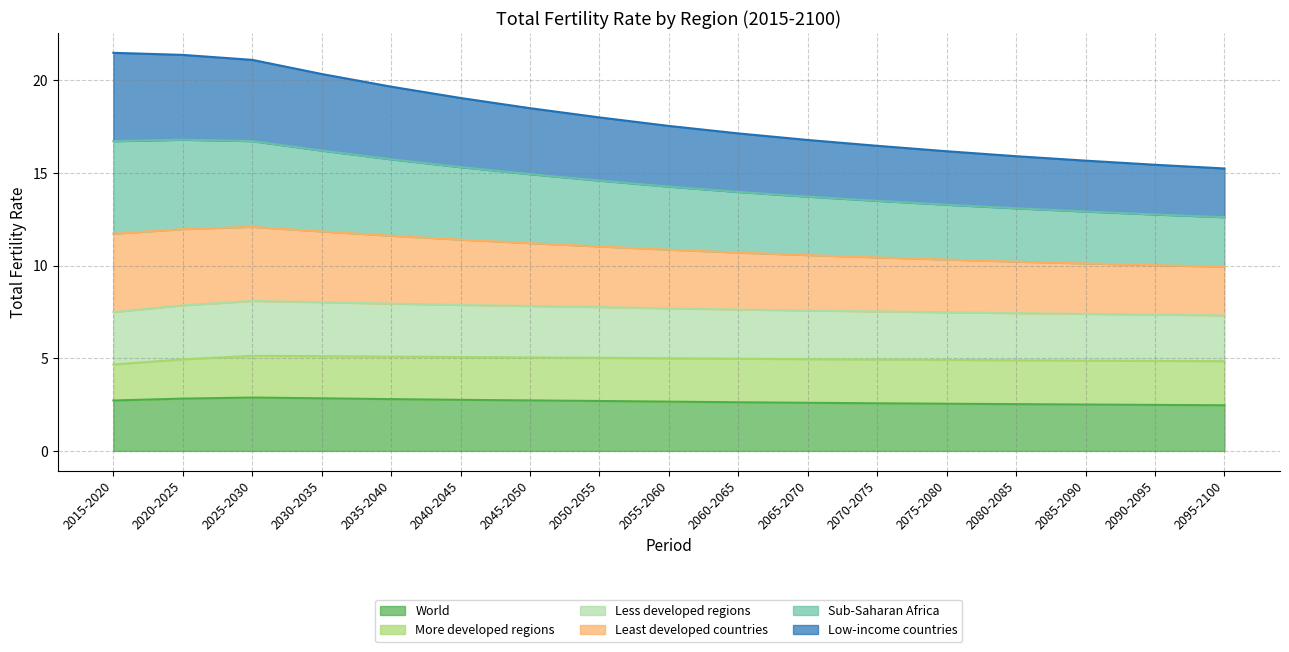

Which has a higher value, 2045-2050 or 2055-2060?

2045-2050